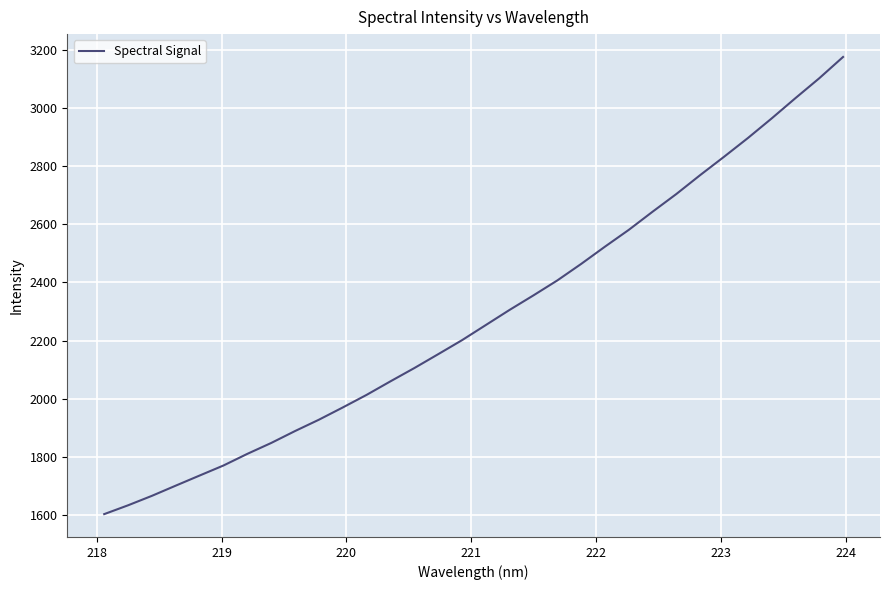

What is the difference between the maximum and minimum values?

1571.7